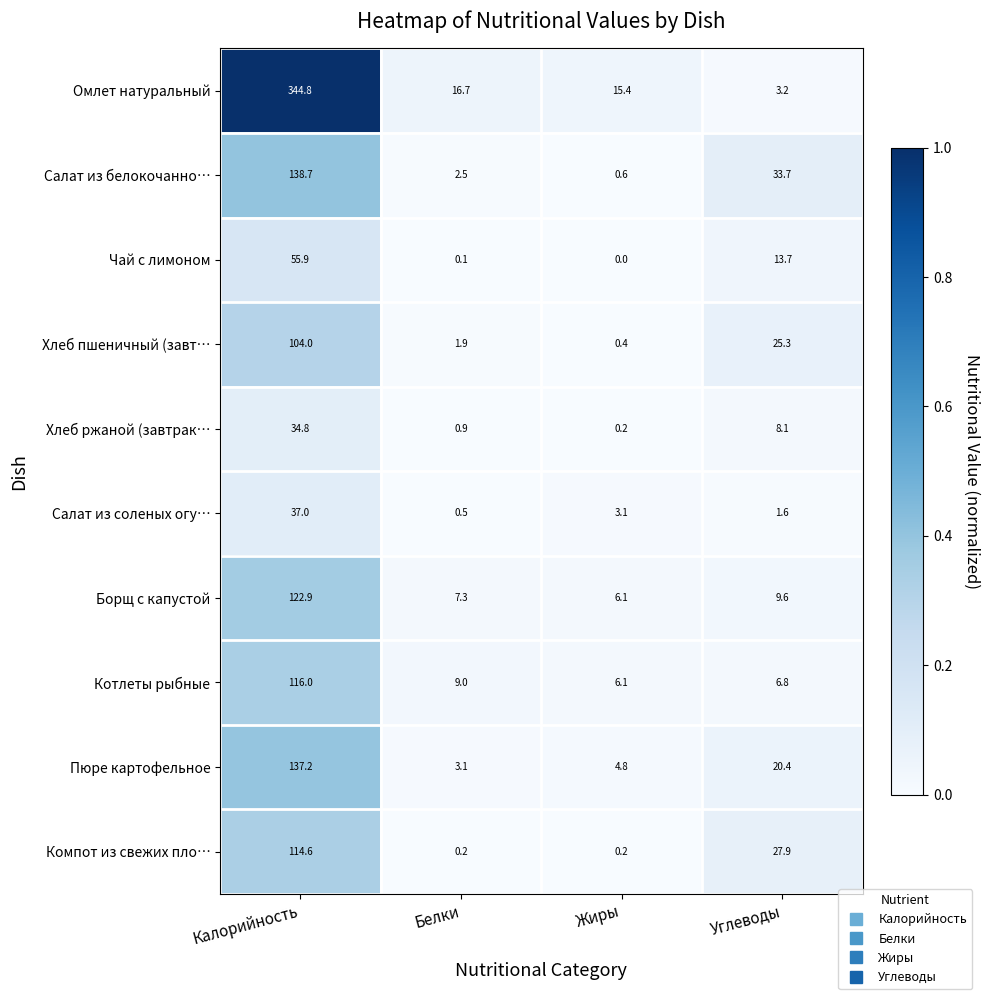

The value of Котлеты рыбные at Жиры is 9.5. True or false?

False